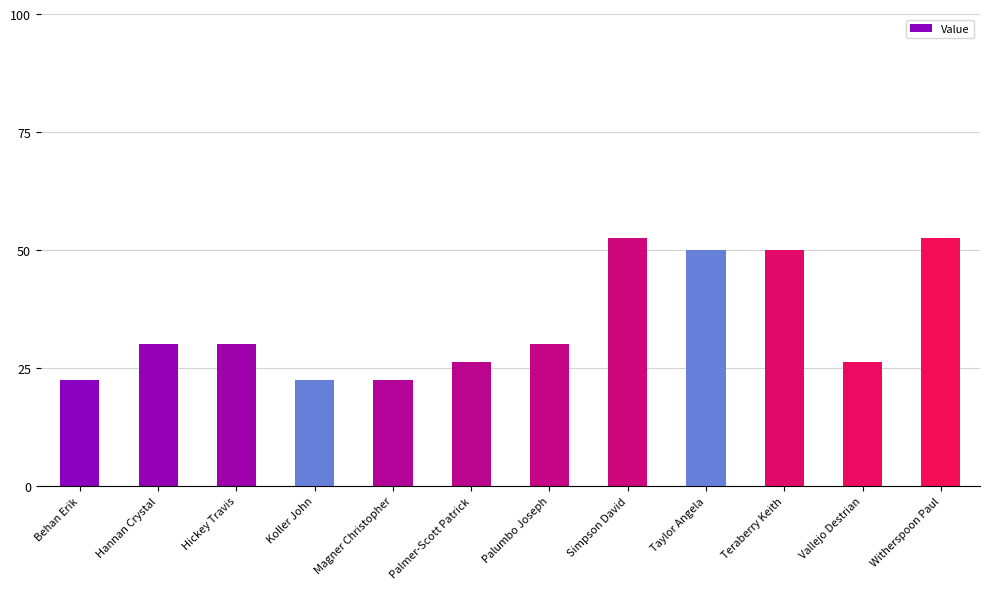

Between Magner Christopher and Vallejo Destrian, which is larger?

Vallejo Destrian